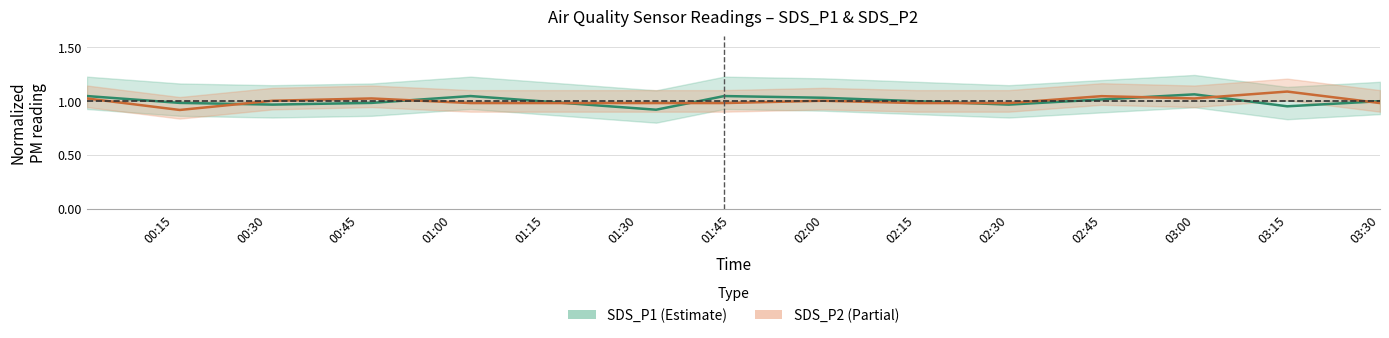

What position from the right is 01:00?

12